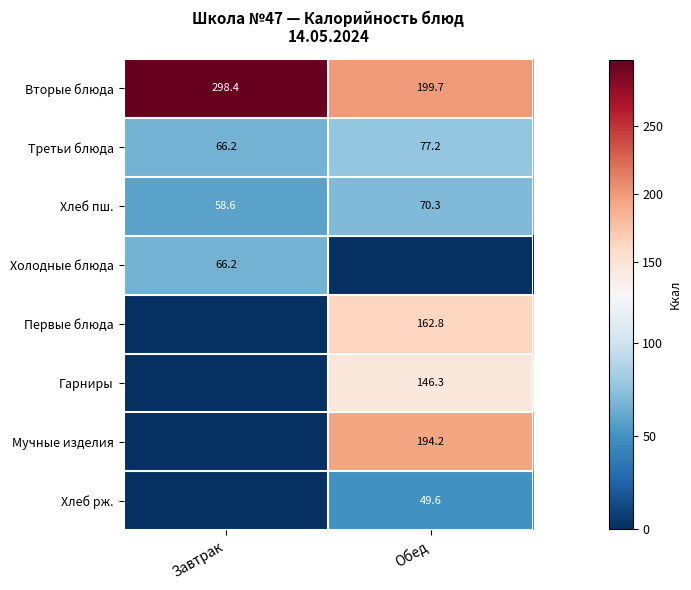

How many data points in Хлеб пш. are above 70?

1